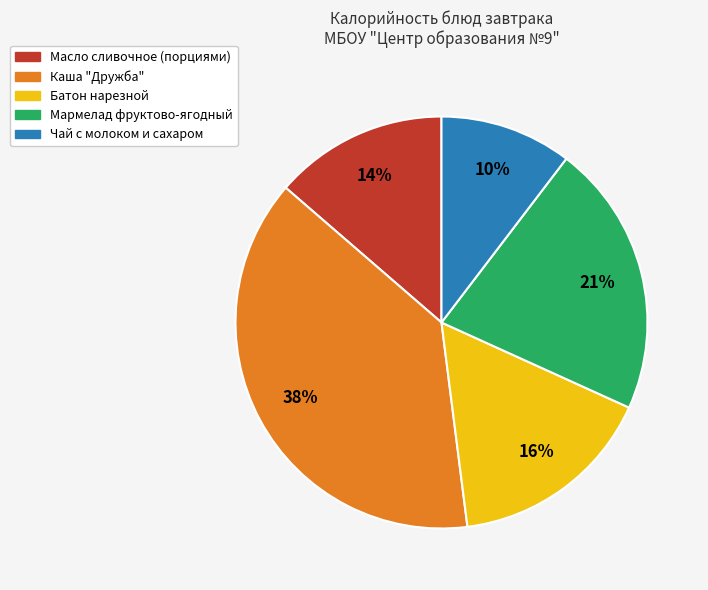

Which has a higher value, Масло сливочное (порциями) or Батон нарезной?

Батон нарезной